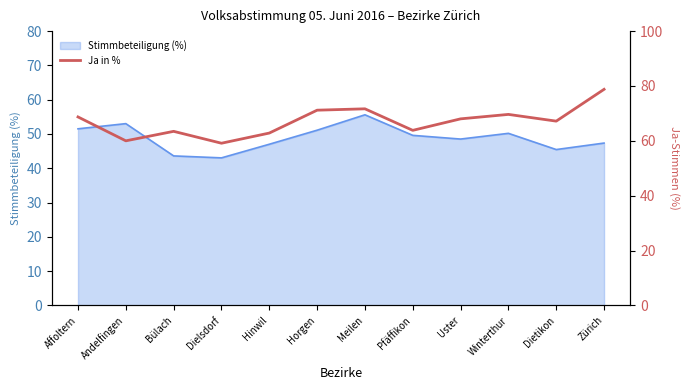

Is it true that the value at Hinwil is 30.6?

False